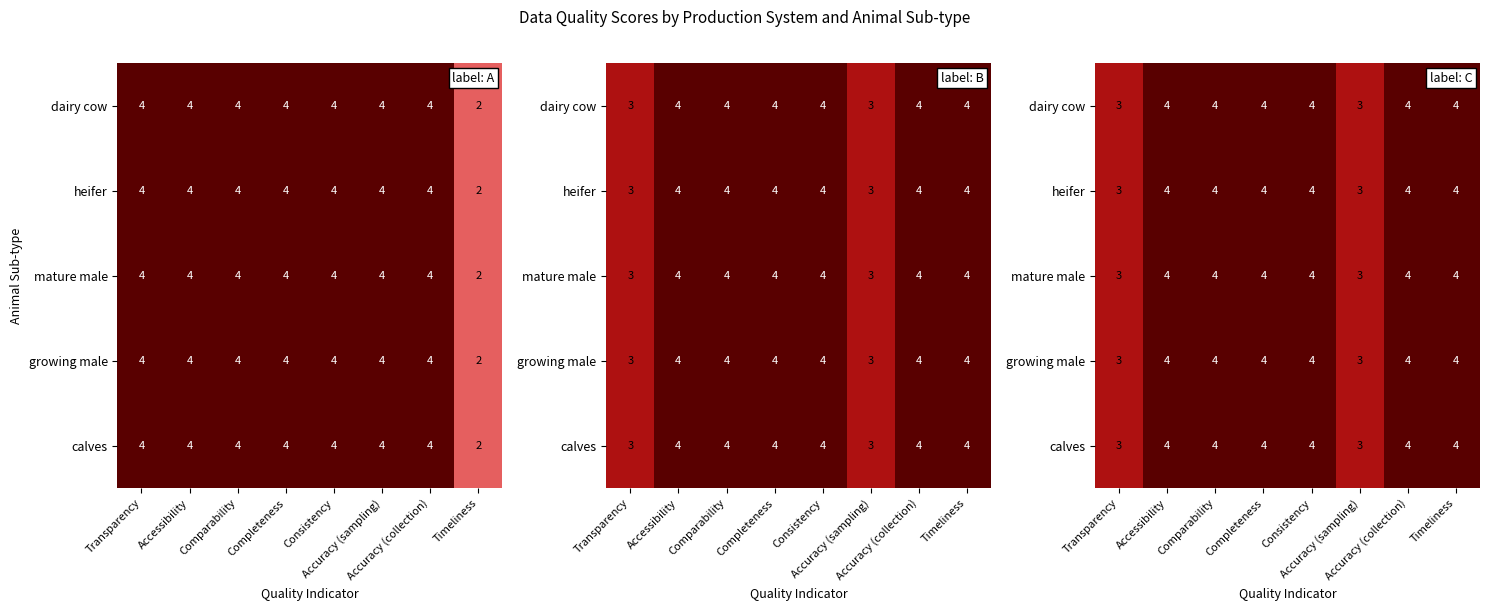

Which series has the largest total across all categories?

dairy cow